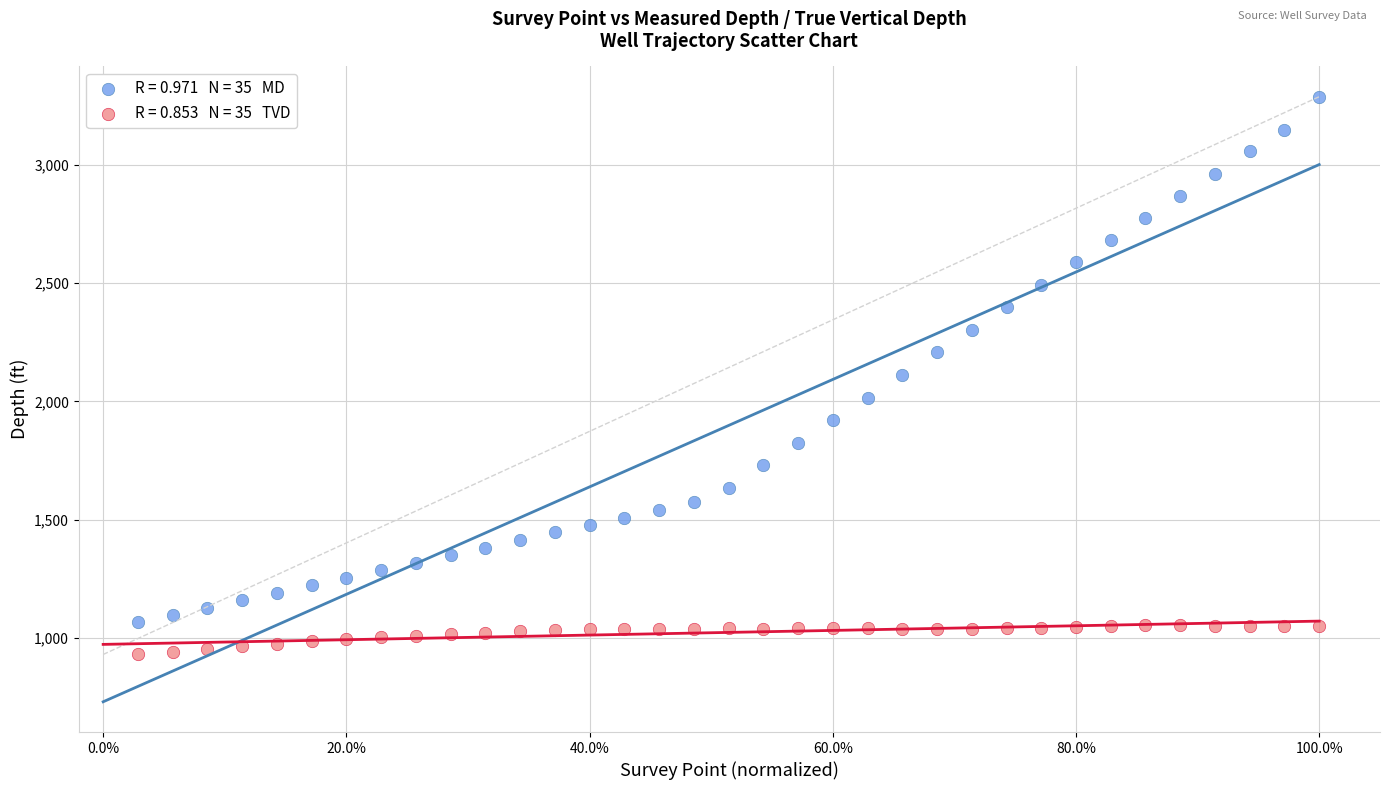

Across all data points, what is the range of X values (max minus min)?

1.0